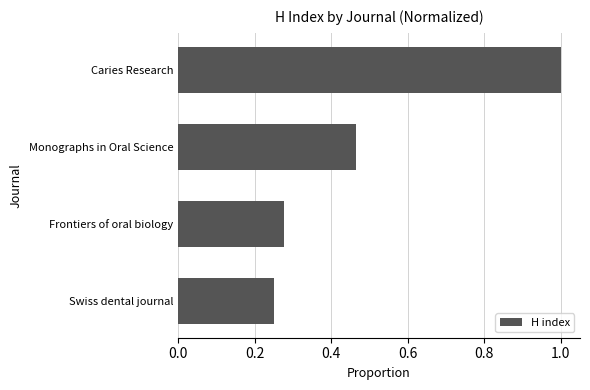

What is the sum of all values?

2.0